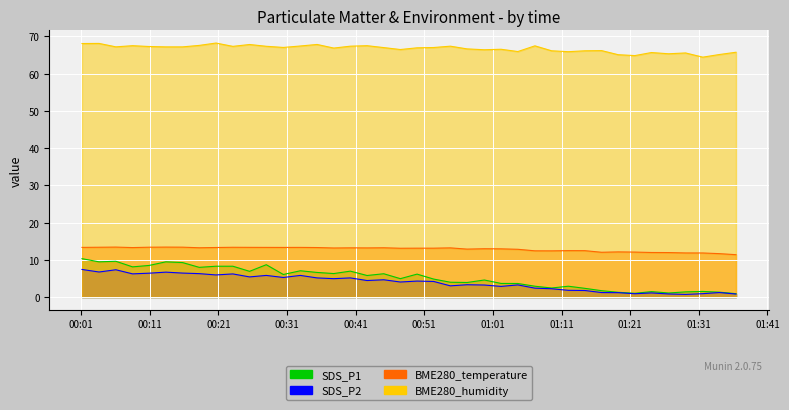

What are all the series names shown in the legend?

SDS_P1, SDS_P2, BME280_temperature, BME280_humidity